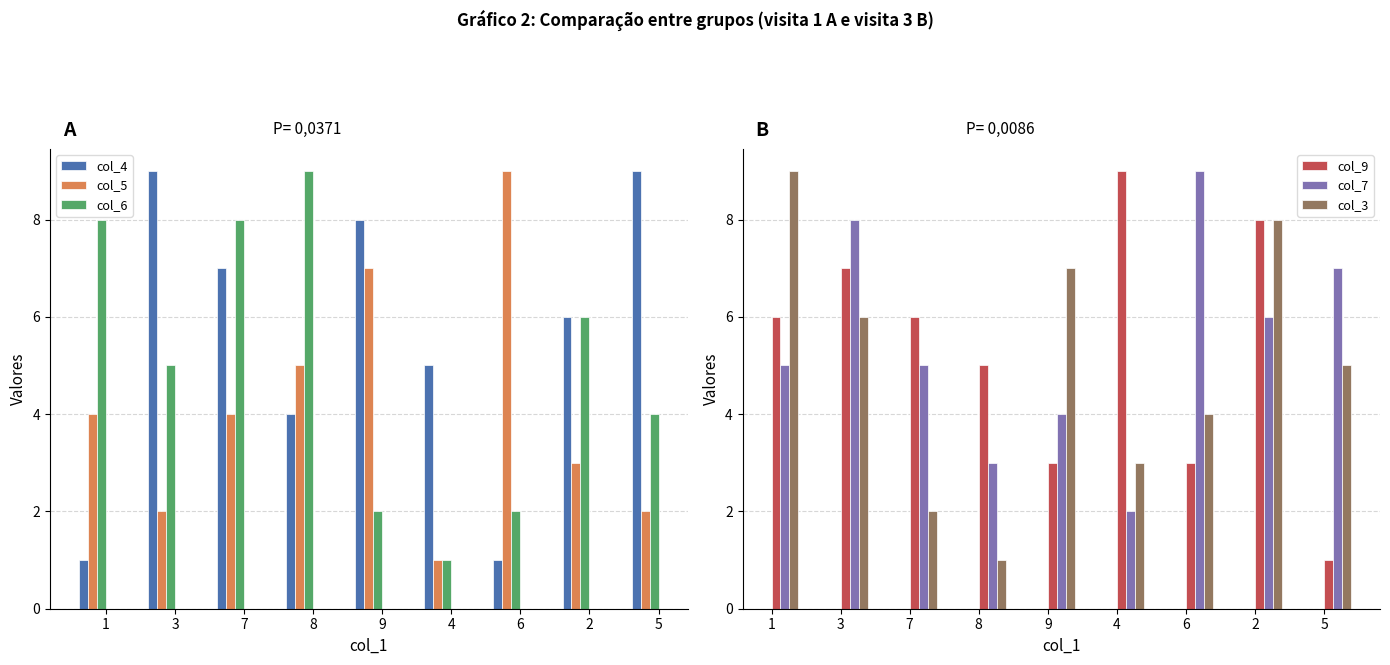

Are the bars horizontal?

No